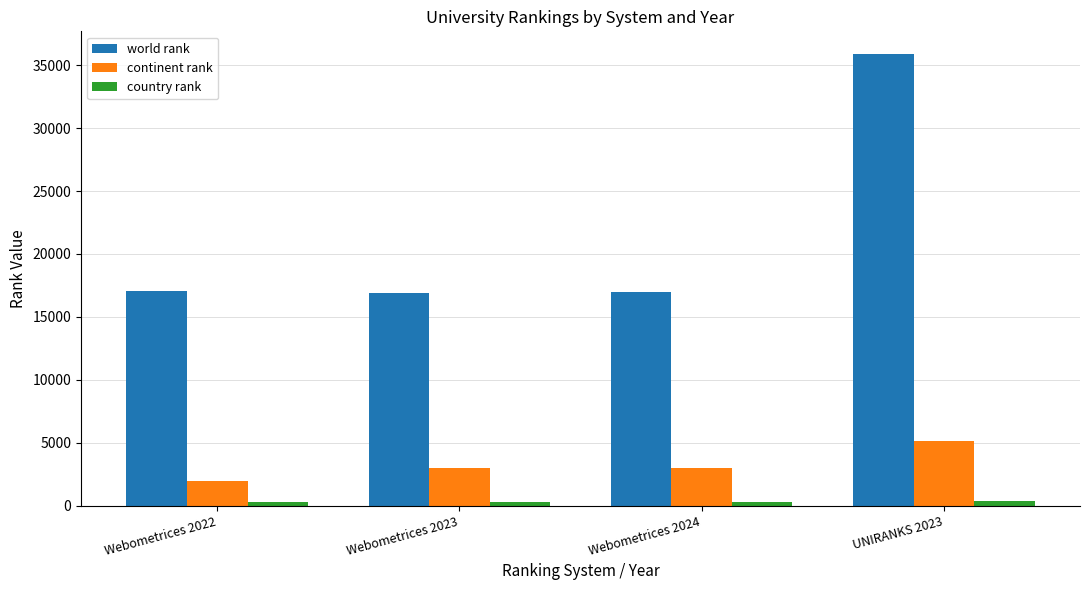

How many data points does each series have?

4